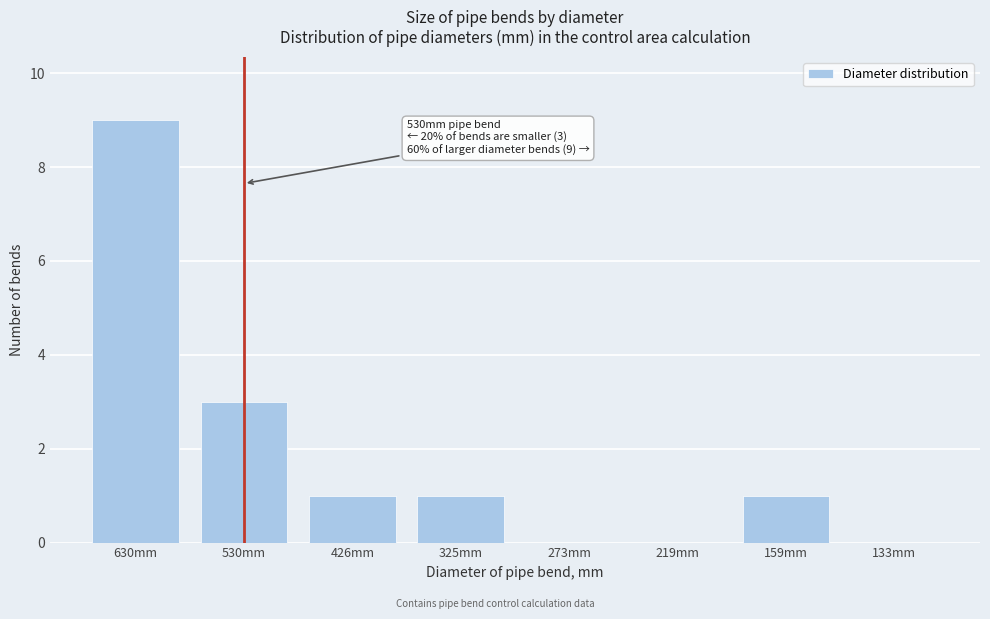

Reading left to right, extract all data points from this chart.

630mm=9	530mm=3	426mm=1	325mm=1	273mm=0	219mm=0	159mm=1	133mm=0